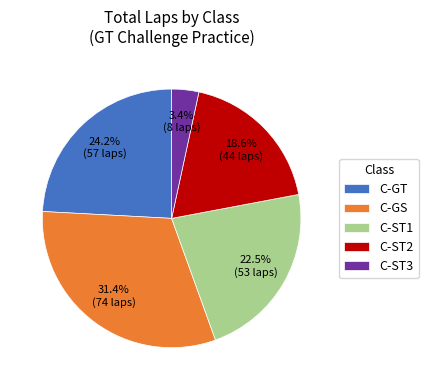

To the nearest percent, what is the difference between the largest and smallest slice percentages?

28%